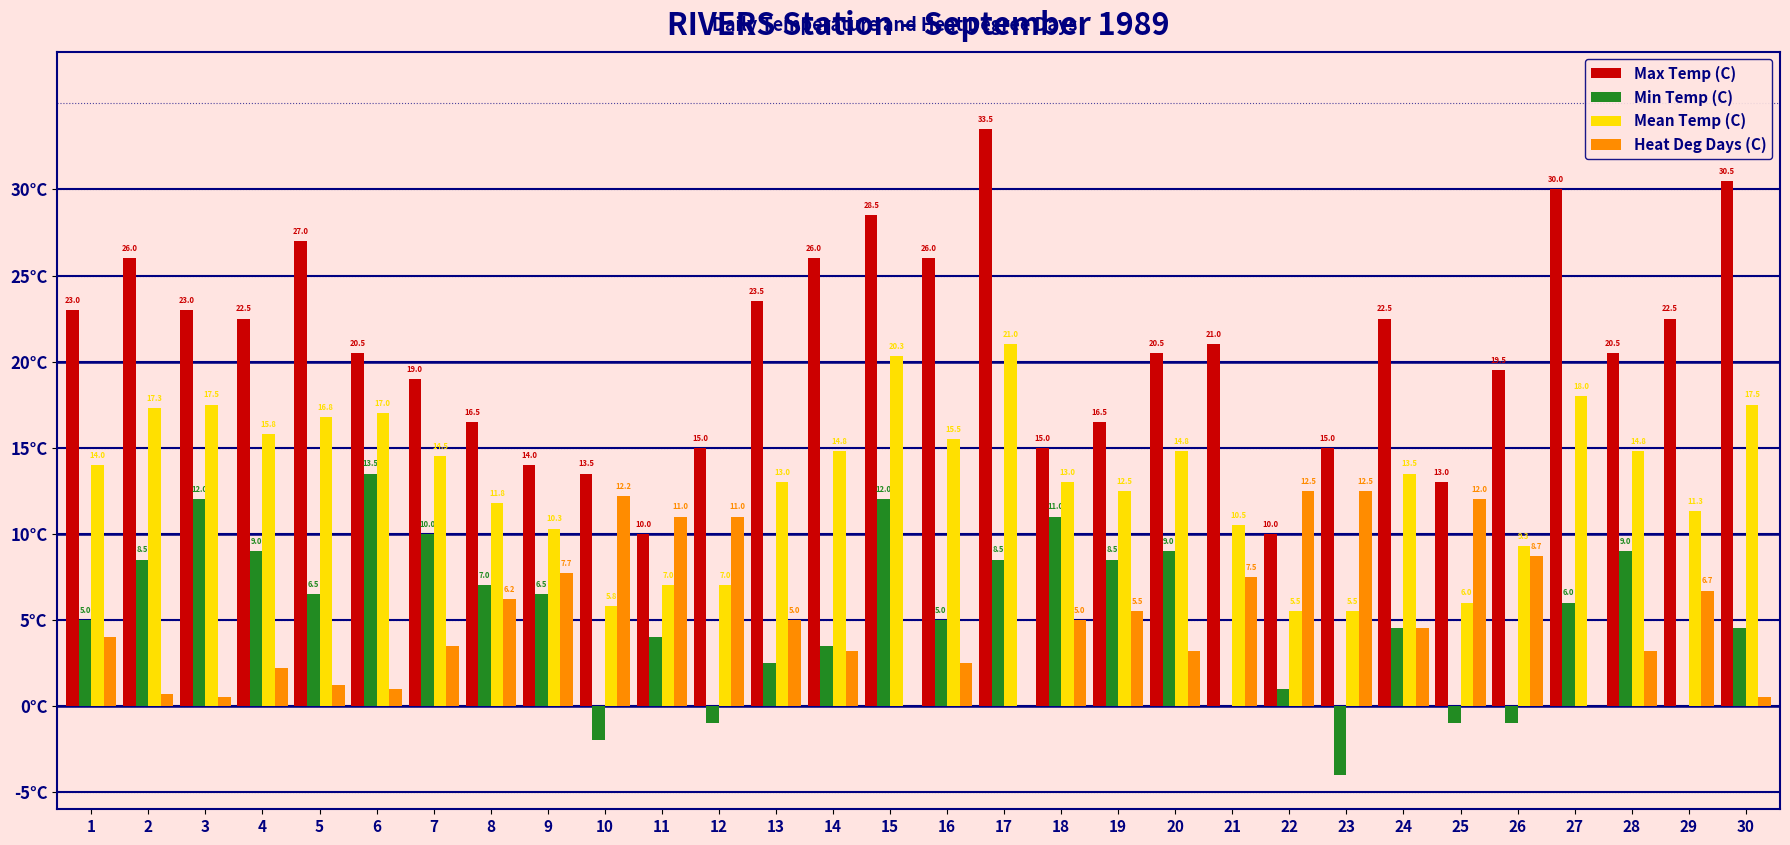

Which series has the largest total across all categories?

Max Temp (C)